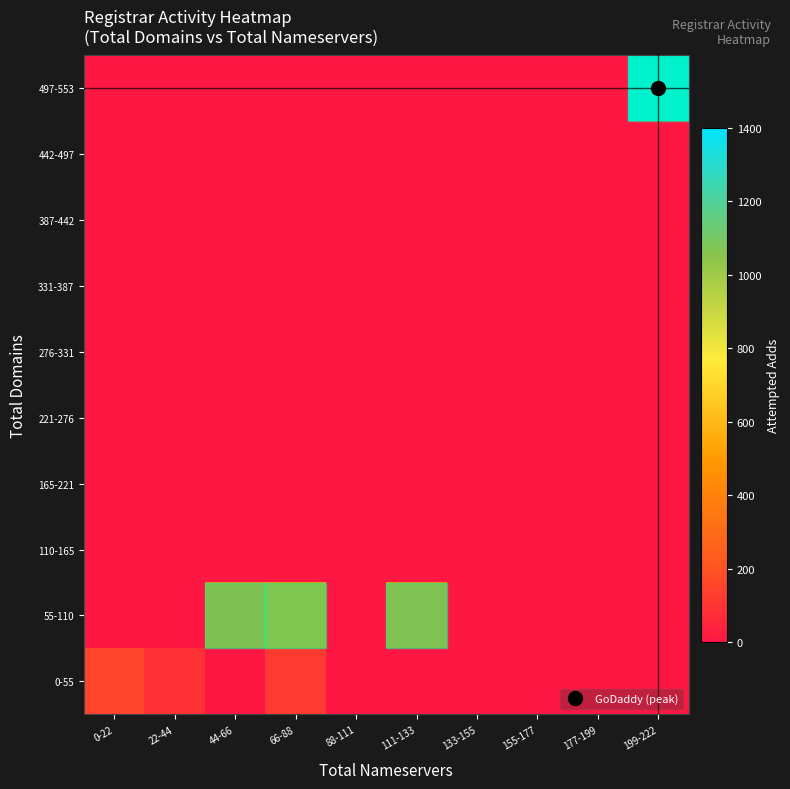

At how many categories does at least one series exceed 719?

1